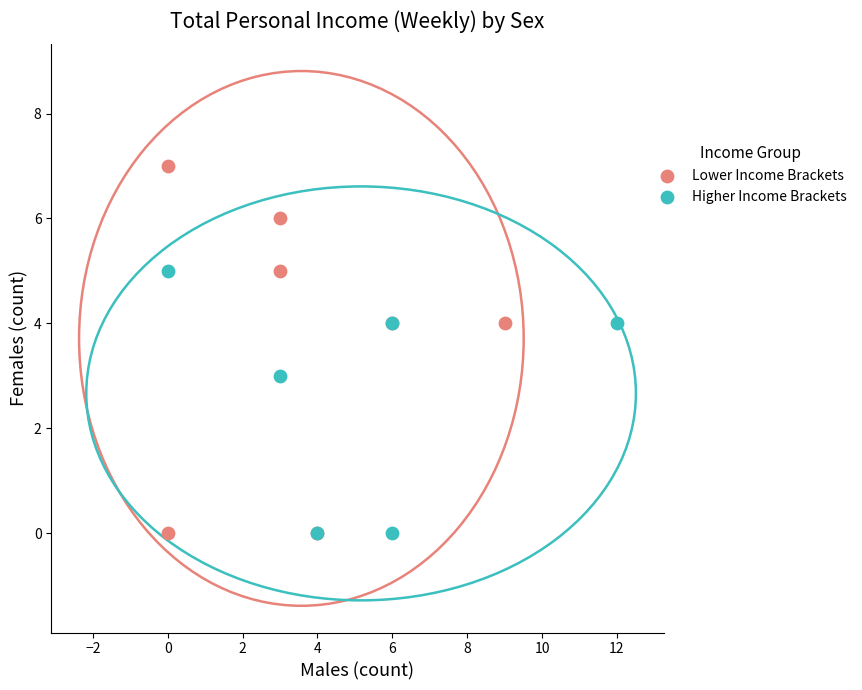

What are all the series names shown in the legend?

Lower Income Brackets, Higher Income Brackets